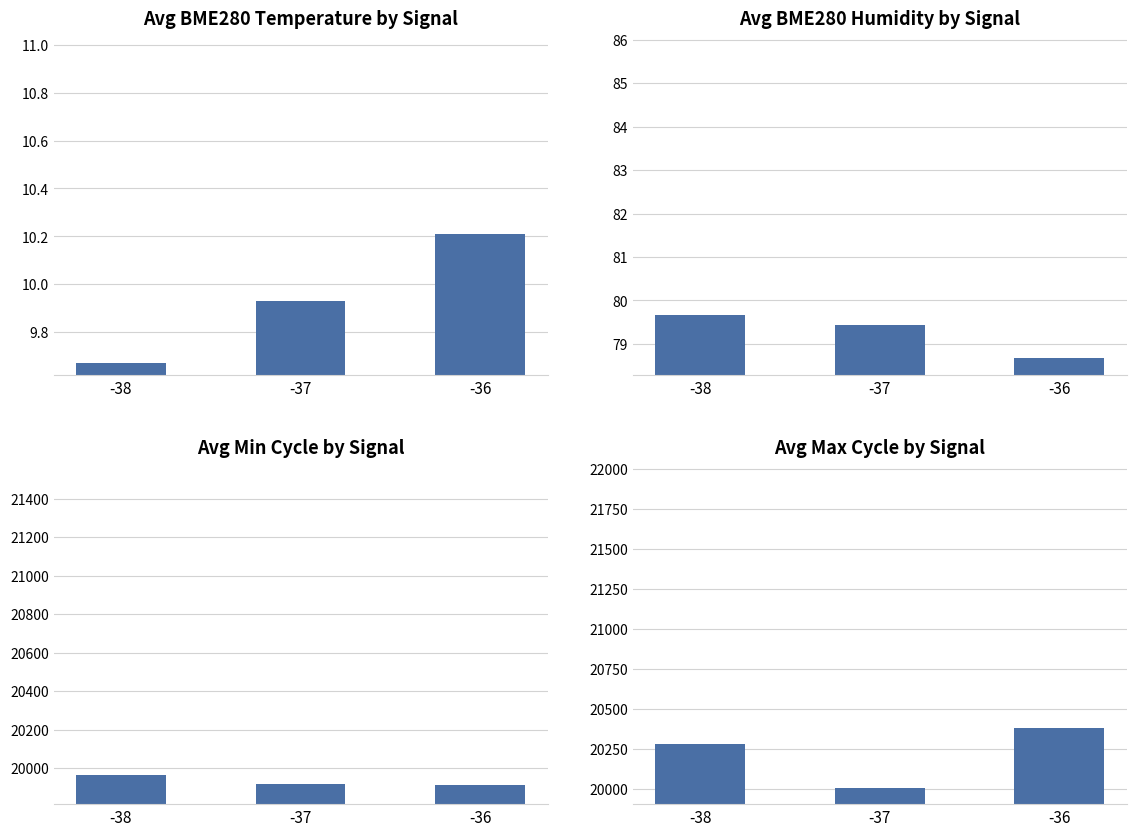

Rank the categories by Avg BME280 Humidity by Signal value from lowest to highest.

-36, -37, -38